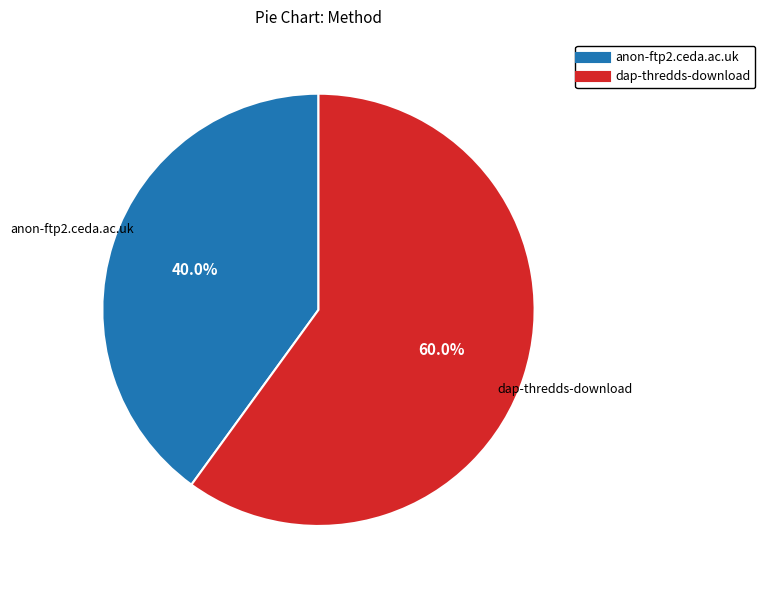

Between anon-ftp2.ceda.ac.uk and dap-thredds-download, which is larger?

dap-thredds-download